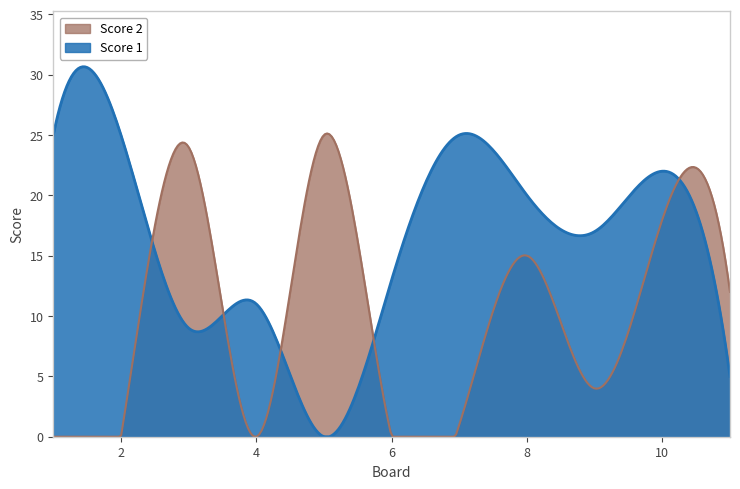

Is the value of Score 1 at 4 greater than the value of Score 2 at 6?

Yes